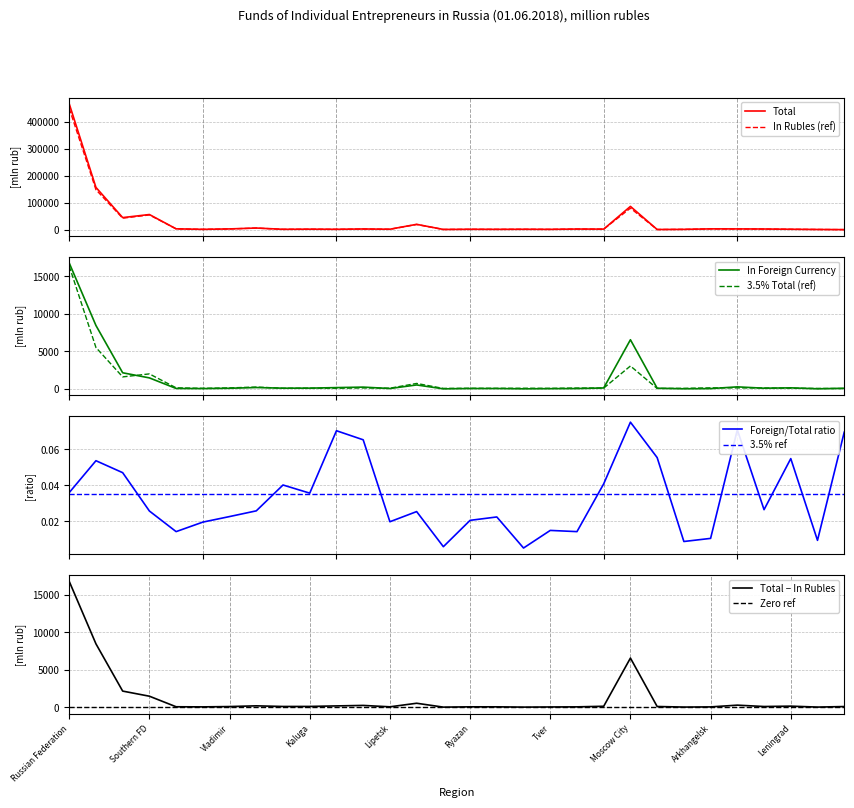

True or false: Zero ref has a value of 0 at Tver.

True